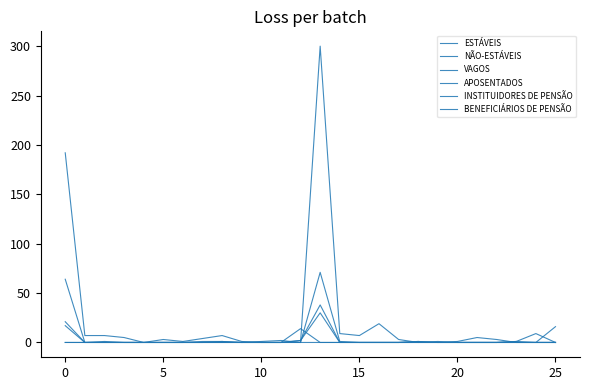

Which label corresponds to the smallest value in the chart?

15